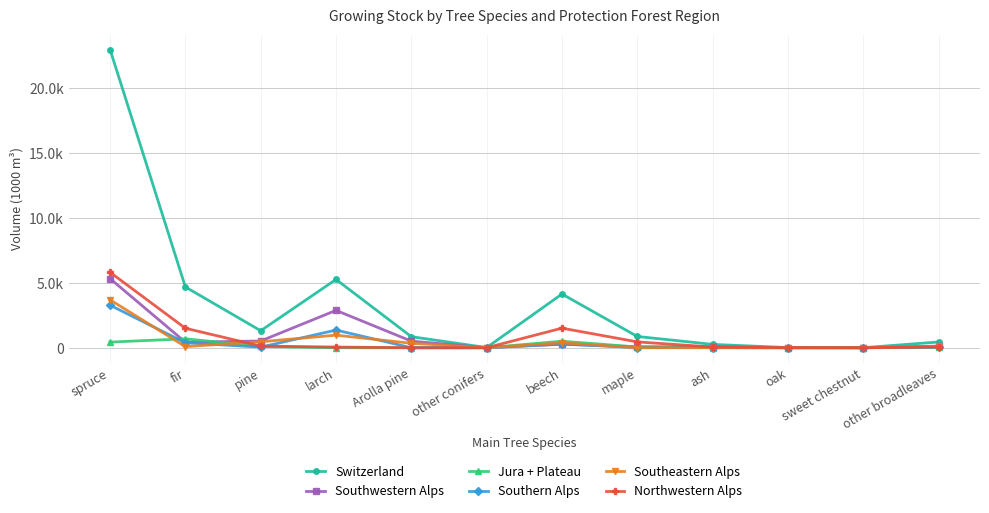

Does the chart display data point markers on the line(s)?

Yes